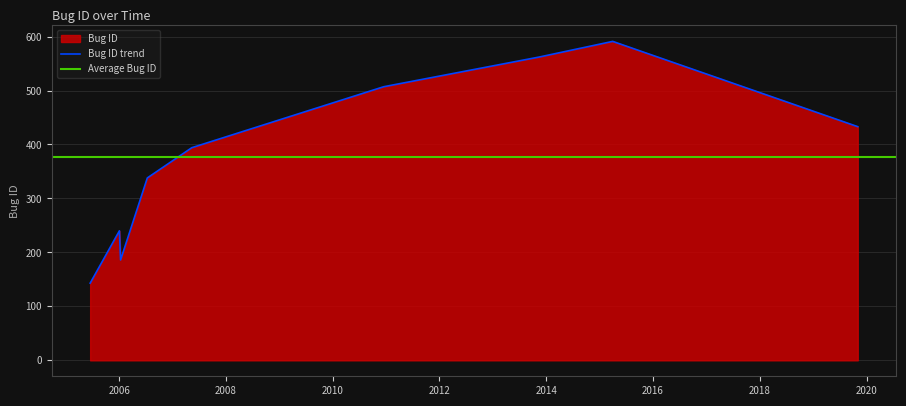

What is the smallest value displayed?

143